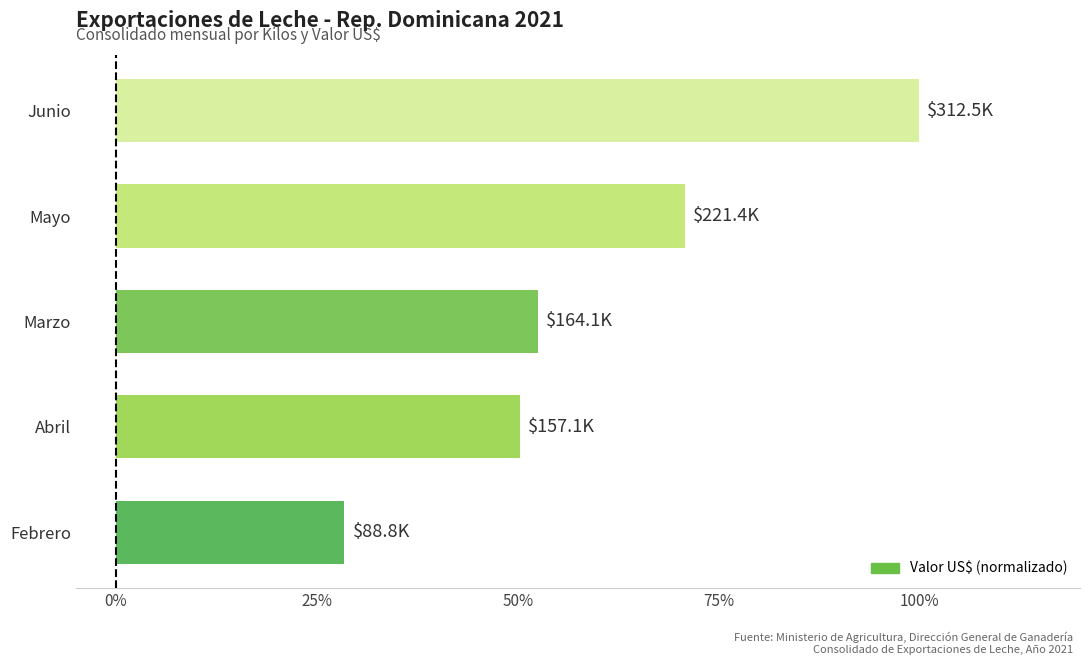

What is the maximum value shown in the chart?

100.0